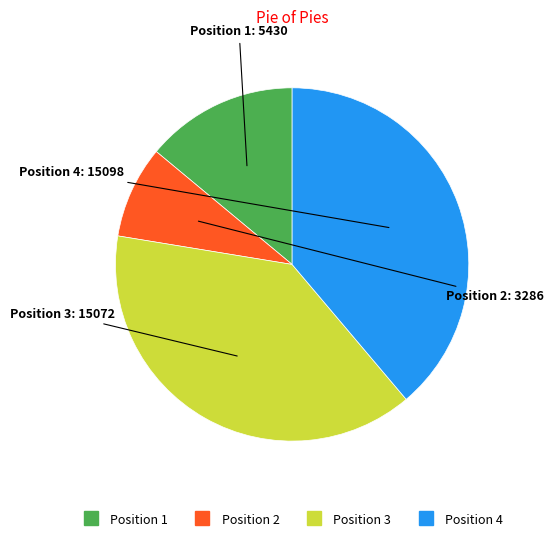

Is there any slice that represents more than half of the pie?

No